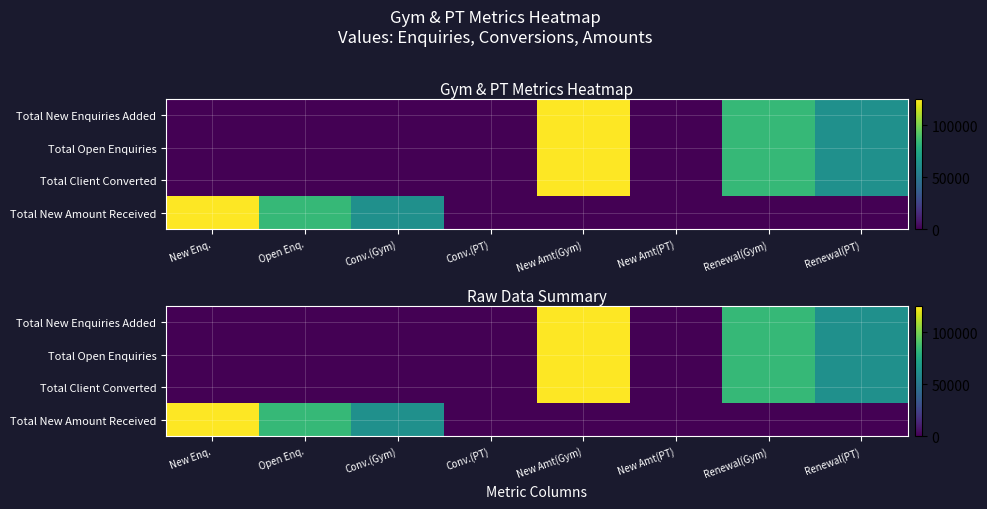

What is the spread (max minus min) of values at Renewal(Gym)?

83929